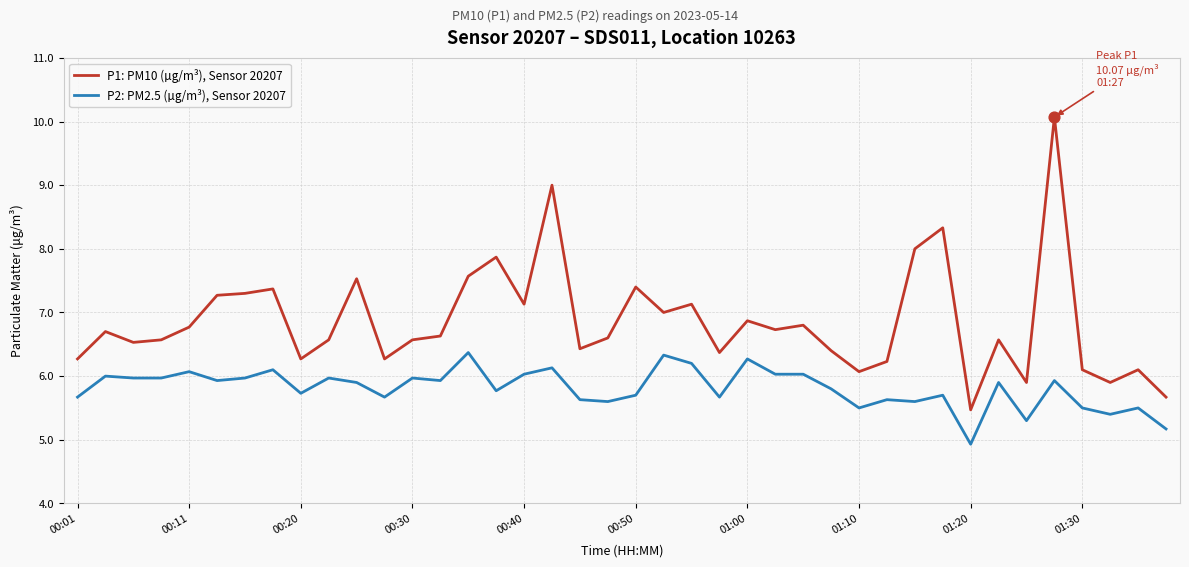

What are all the series names shown in the legend?

P1: PM10 (µg/m³), Sensor 20207, P2: PM2.5 (µg/m³), Sensor 20207